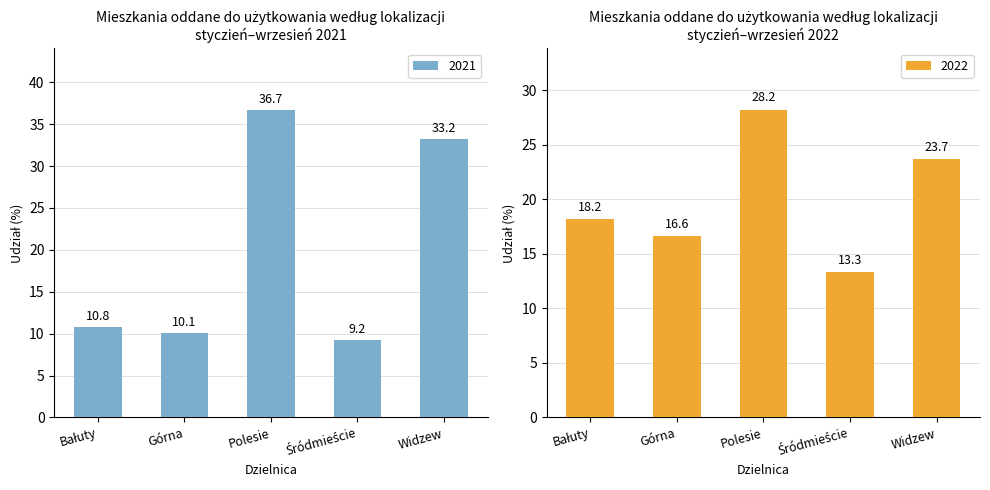

Which series has the widest spread of values?

2021